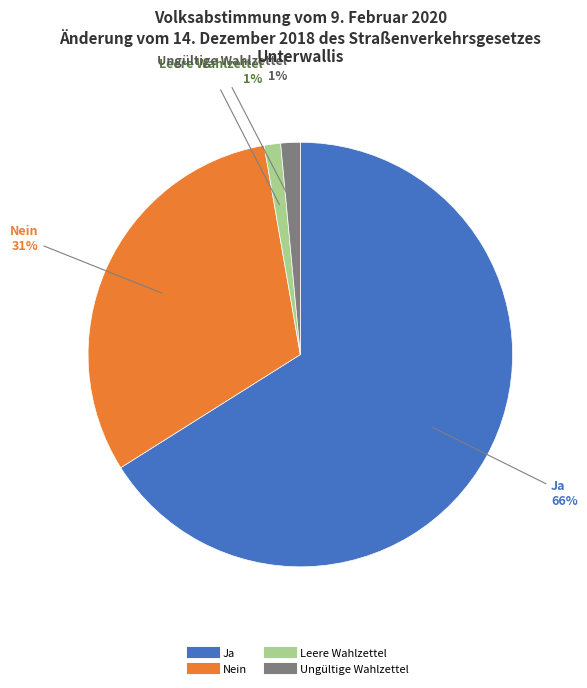

Does Nein represent more than half of the total?

No